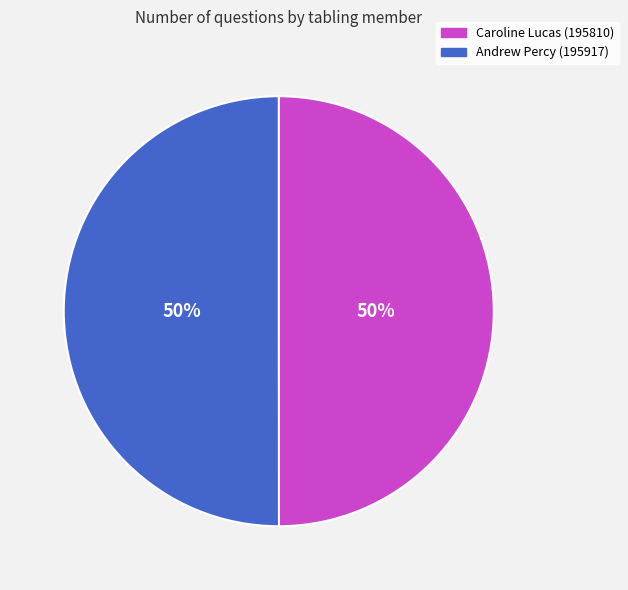

To the nearest percent, what is the combined percentage of Caroline Lucas (195810) and Andrew Percy (195917)?

100%